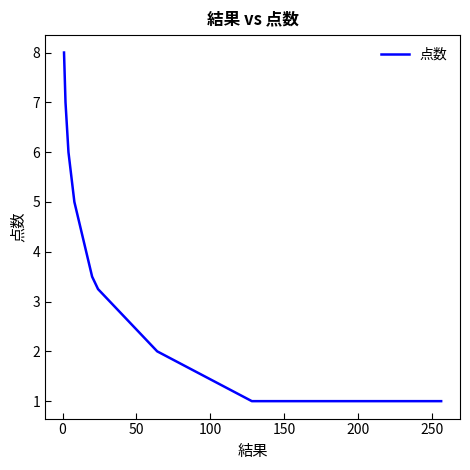

What is the greatest value displayed?

8.0